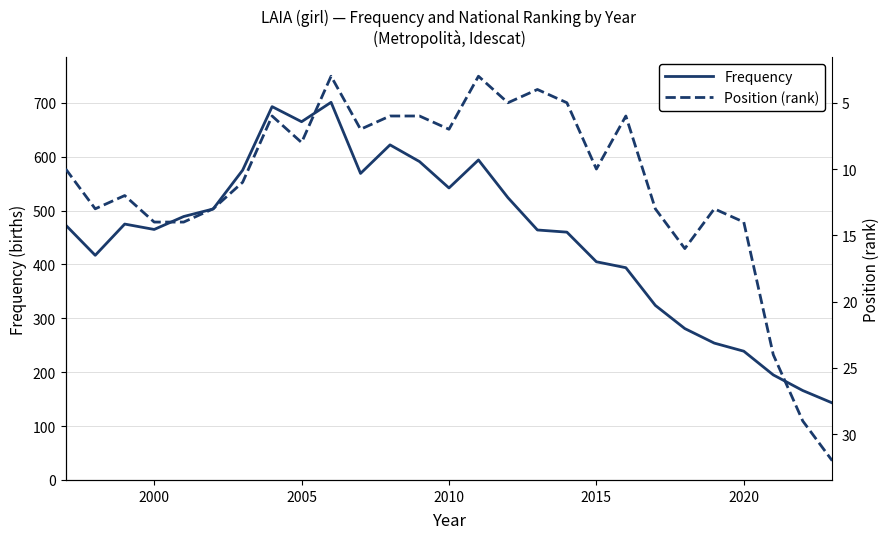

True or false: Frequency has more than 0 interior local peaks.

True